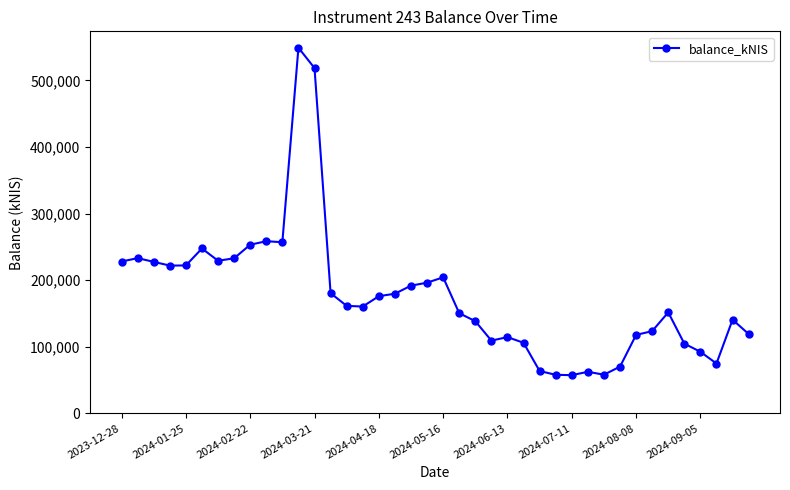

What is the average value?

175974.0